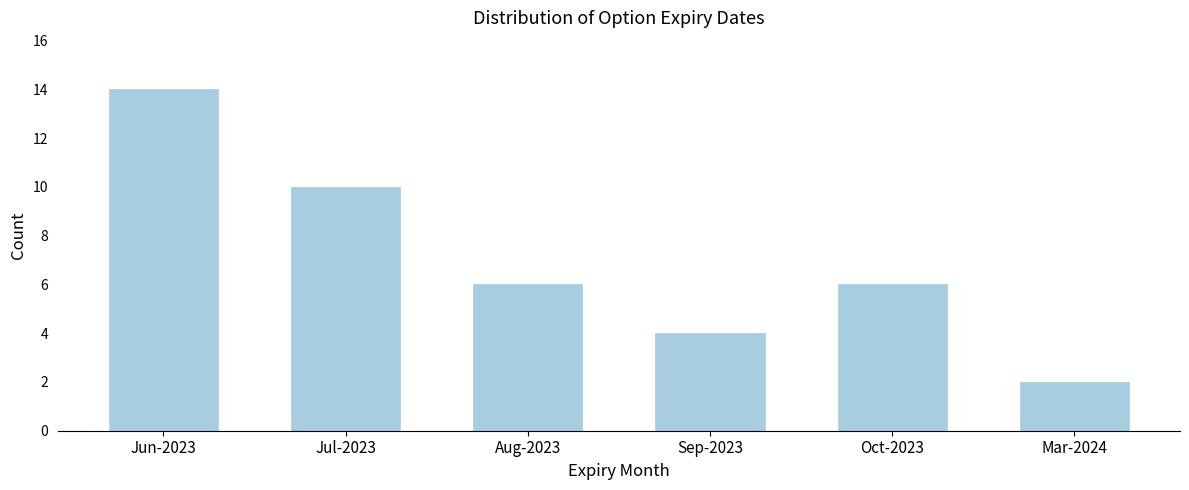

Reading left to right, transcribe all the data shown in this chart.

14	10	6	4	6	2